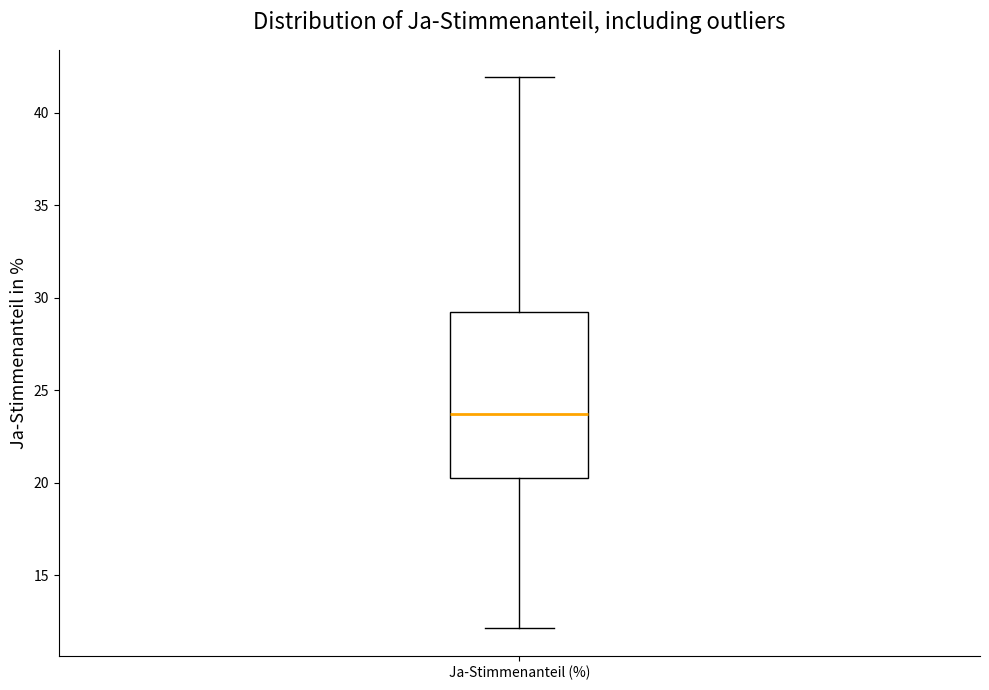

Read this box plot against the y-axis: the position of the median line, the range covered by the box, and the ends of both whiskers. The values are not printed on the chart, so give them approximately, as read against the axis.

median 23.5, box 20.5 to 29.0, whiskers 12.0 to 42.0